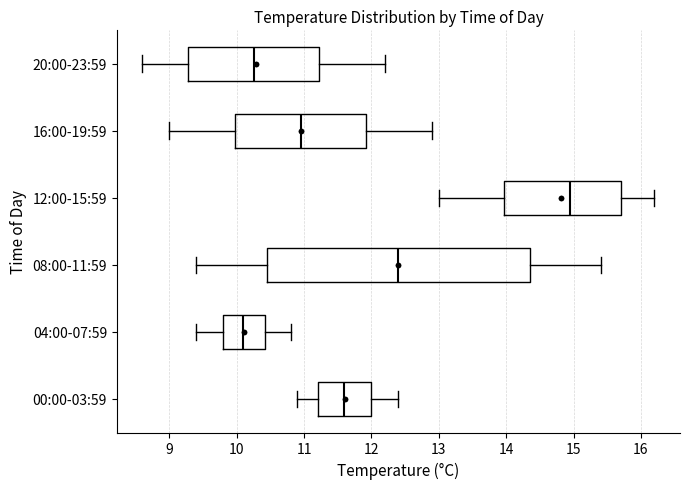

Reading bottom to top, transcribe this box plot: for each box, give where its median line is, the range the box spans, and where its two whiskers end, as read against the x-axis. The values are not printed on the chart, so give them approximately, as read against the axis.

00:00-03:59: median 11.6, box 11.2 to 12.0, whiskers 10.9 to 12.4
04:00-07:59: median 10.1, box 9.8 to 10.4, whiskers 9.4 to 10.8
08:00-11:59: median 12.4, box 10.5 to 14.4, whiskers 9.4 to 15.4
12:00-15:59: median 15.0, box 14.0 to 15.7, whiskers 13.0 to 16.2
16:00-19:59: median 11.0, box 10.0 to 11.9, whiskers 9.0 to 12.9
20:00-23:59: median 10.3, box 9.3 to 11.2, whiskers 8.6 to 12.2